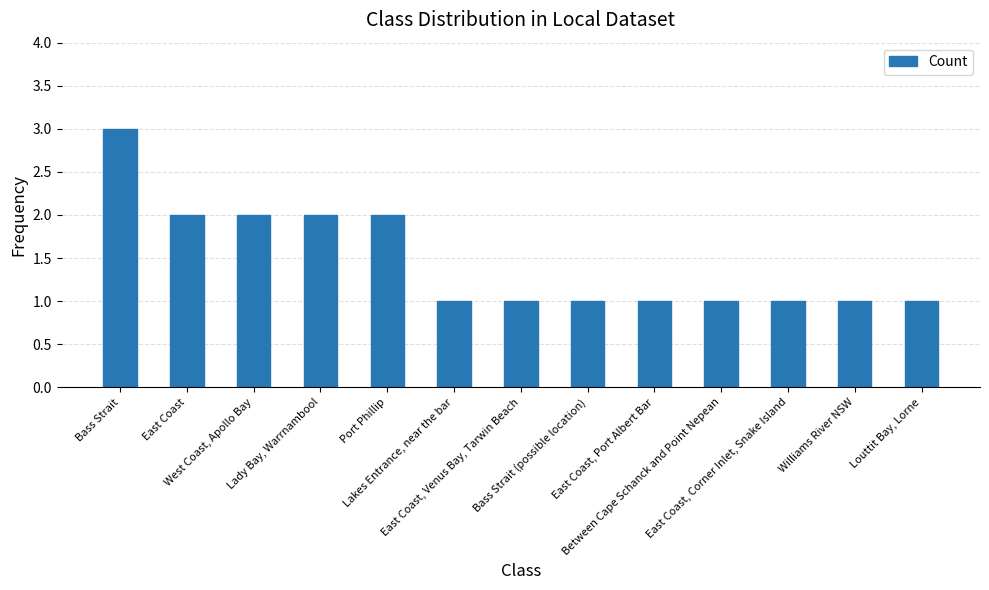

Count the values in the range 1 to 2.

12